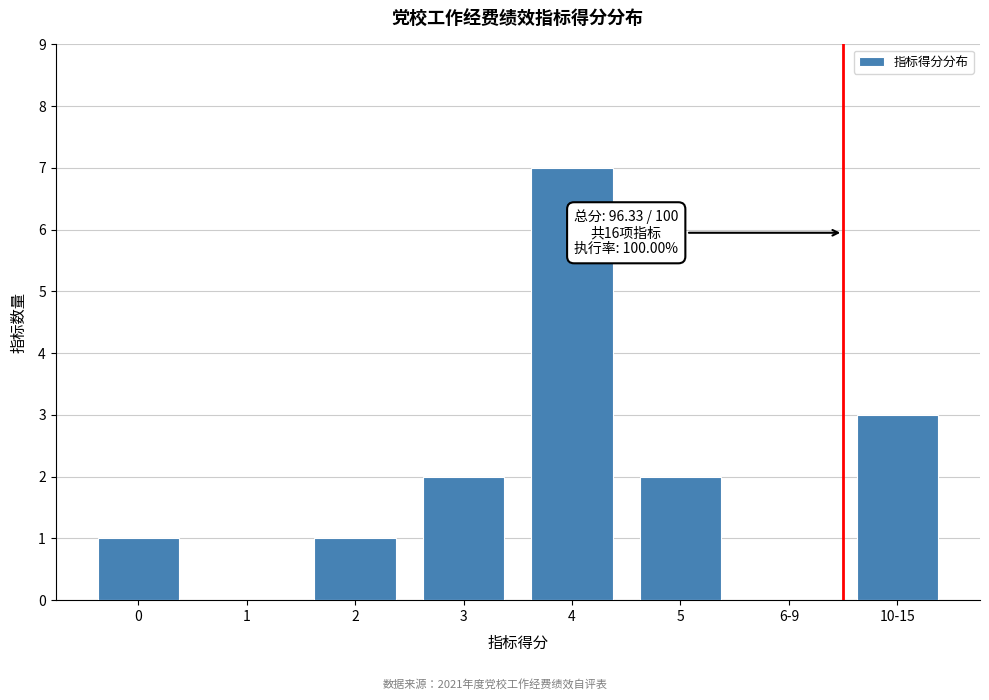

Reading left to right, what are all the values shown in this chart?

0=1	1=0	2=1	3=2	4=7	5=2	6-9=0	10-15=3